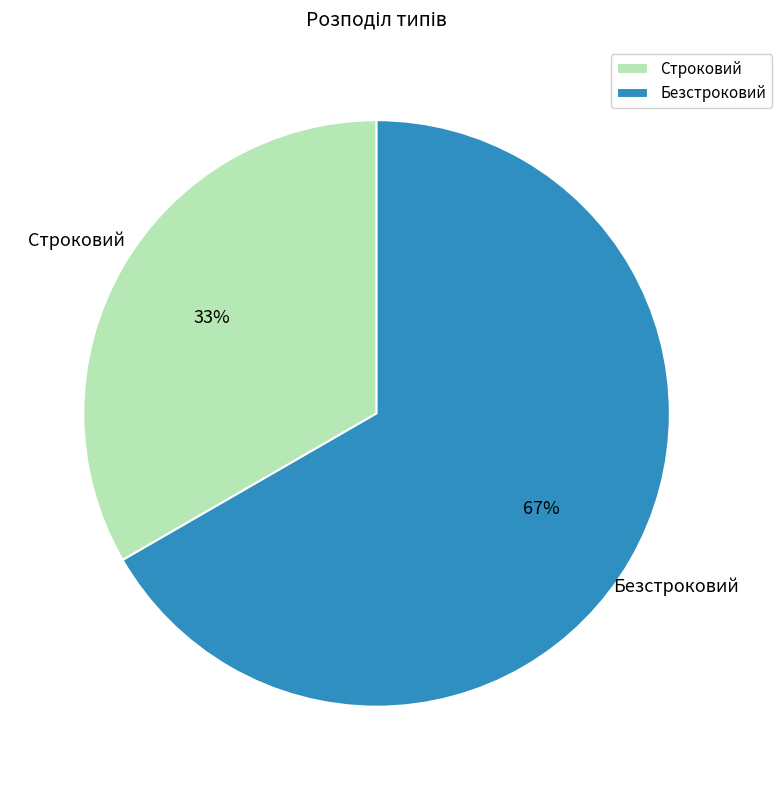

Does any single category account for the majority?

Yes